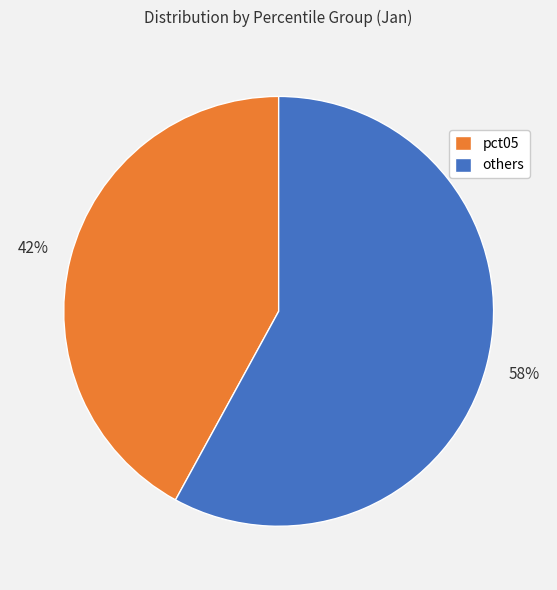

Does any single category account for the majority?

Yes